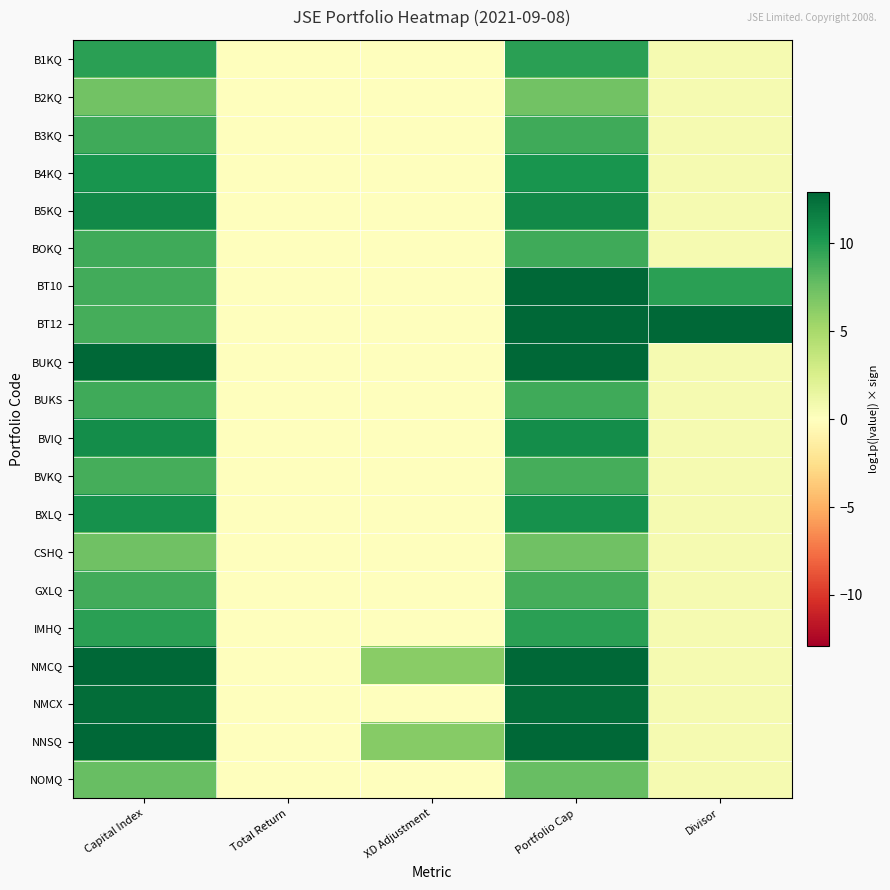

Reading right to left, extract all data points from this chart.

B1KQ: Divisor=0.7	Portfolio Cap=9.8	XD Adjustment=0.0	Total Return=0.0	Capital Index=9.8
B2KQ: Divisor=0.7	Portfolio Cap=7.2	XD Adjustment=0.0	Total Return=0.0	Capital Index=7.2
B3KQ: Divisor=0.7	Portfolio Cap=9.0	XD Adjustment=0.0	Total Return=0.0	Capital Index=9.0
B4KQ: Divisor=0.7	Portfolio Cap=10.4	XD Adjustment=0.0	Total Return=0.0	Capital Index=10.4
B5KQ: Divisor=0.7	Portfolio Cap=11.0	XD Adjustment=0.0	Total Return=0.0	Capital Index=11.0
BOKQ: Divisor=0.7	Portfolio Cap=9.0	XD Adjustment=0.0	Total Return=0.0	Capital Index=9.0
BT10: Divisor=9.7	Portfolio Cap=18.6	XD Adjustment=0.0	Total Return=0.0	Capital Index=8.9
BT12: Divisor=13.7	Portfolio Cap=22.5	XD Adjustment=0.0	Total Return=0.0	Capital Index=8.8
BUKQ: Divisor=0.7	Portfolio Cap=12.9	XD Adjustment=0.0	Total Return=0.0	Capital Index=12.9
BUKS: Divisor=0.7	Portfolio Cap=9.0	XD Adjustment=0.0	Total Return=0.0	Capital Index=9.0
BVIQ: Divisor=0.7	Portfolio Cap=10.8	XD Adjustment=0.0	Total Return=0.0	Capital Index=10.8
BVKQ: Divisor=0.7	Portfolio Cap=8.9	XD Adjustment=0.0	Total Return=0.0	Capital Index=8.9
BXLQ: Divisor=0.7	Portfolio Cap=10.7	XD Adjustment=0.0	Total Return=0.0	Capital Index=10.7
CSHQ: Divisor=0.7	Portfolio Cap=7.3	XD Adjustment=0.0	Total Return=0.0	Capital Index=7.3
GXLQ: Divisor=0.6	Portfolio Cap=8.8	XD Adjustment=0.0	Total Return=0.0	Capital Index=8.9
IMHQ: Divisor=0.7	Portfolio Cap=9.7	XD Adjustment=0.0	Total Return=0.0	Capital Index=9.7
NMCQ: Divisor=0.7	Portfolio Cap=12.9	XD Adjustment=6.3	Total Return=0.0	Capital Index=12.9
NMCX: Divisor=0.7	Portfolio Cap=12.5	XD Adjustment=0.0	Total Return=0.0	Capital Index=12.5
NNSQ: Divisor=0.7	Portfolio Cap=12.9	XD Adjustment=6.4	Total Return=0.0	Capital Index=12.9
NOMQ: Divisor=0.7	Portfolio Cap=7.7	XD Adjustment=0.0	Total Return=0.0	Capital Index=7.7